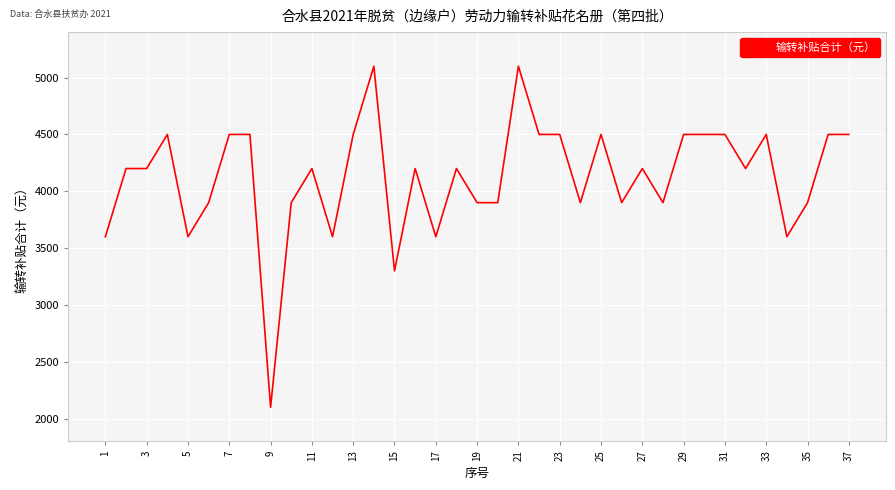

What is the minimum value shown in the chart?

2100